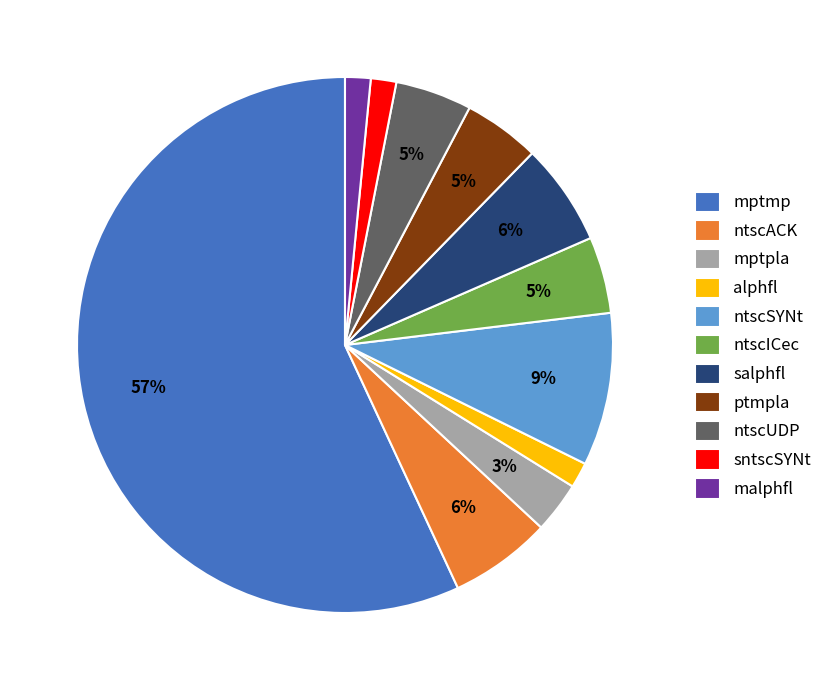

What is the largest slice in the pie chart?

mptmp